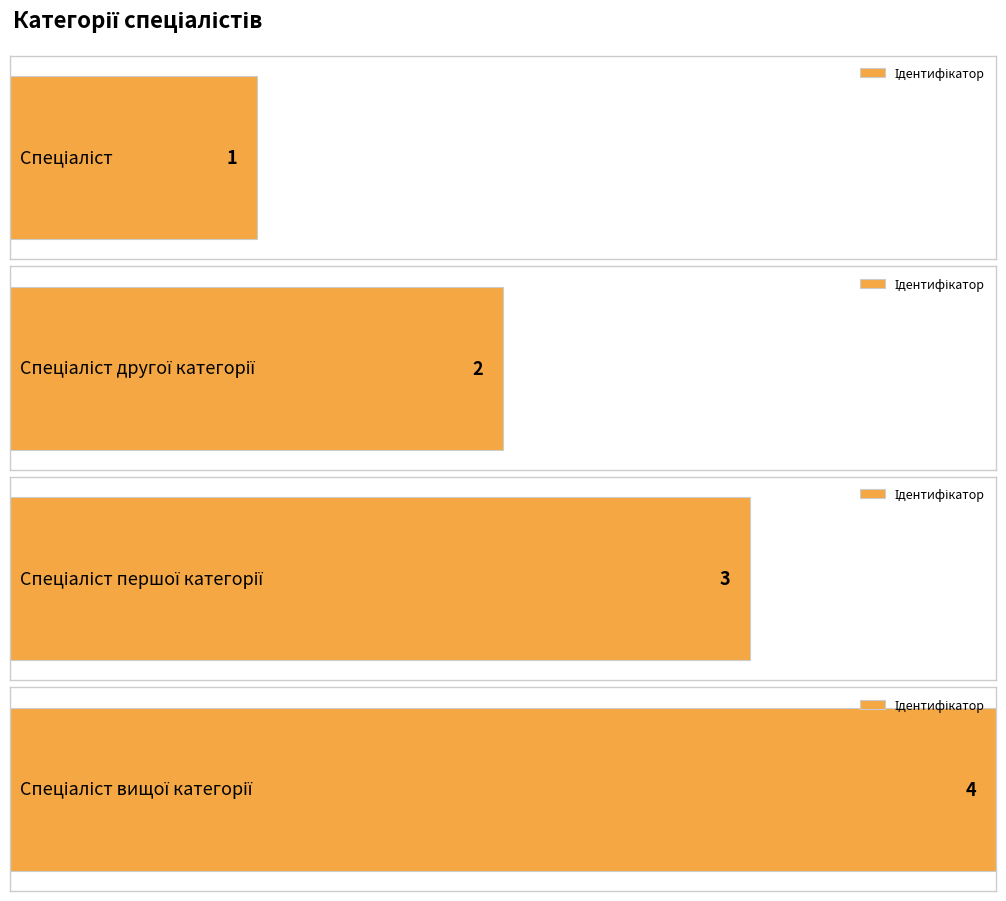

Reading left to right, transcribe all the data shown in this chart.

1	2	3	4